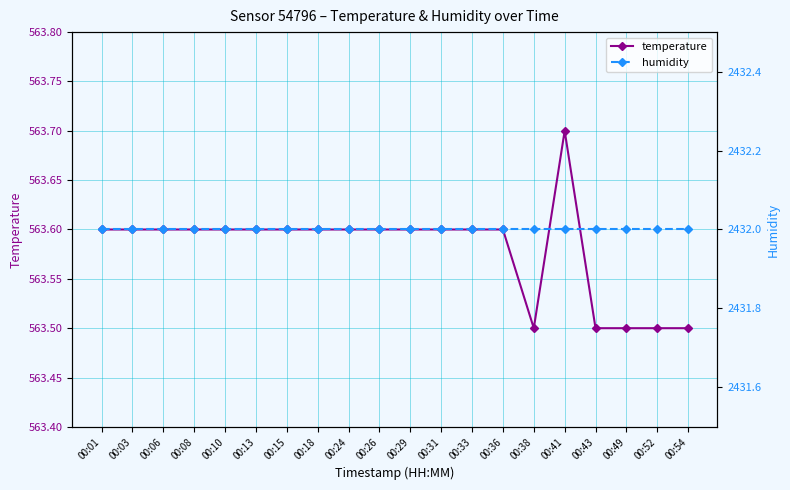

Which category has the lowest value across all series?

00:38